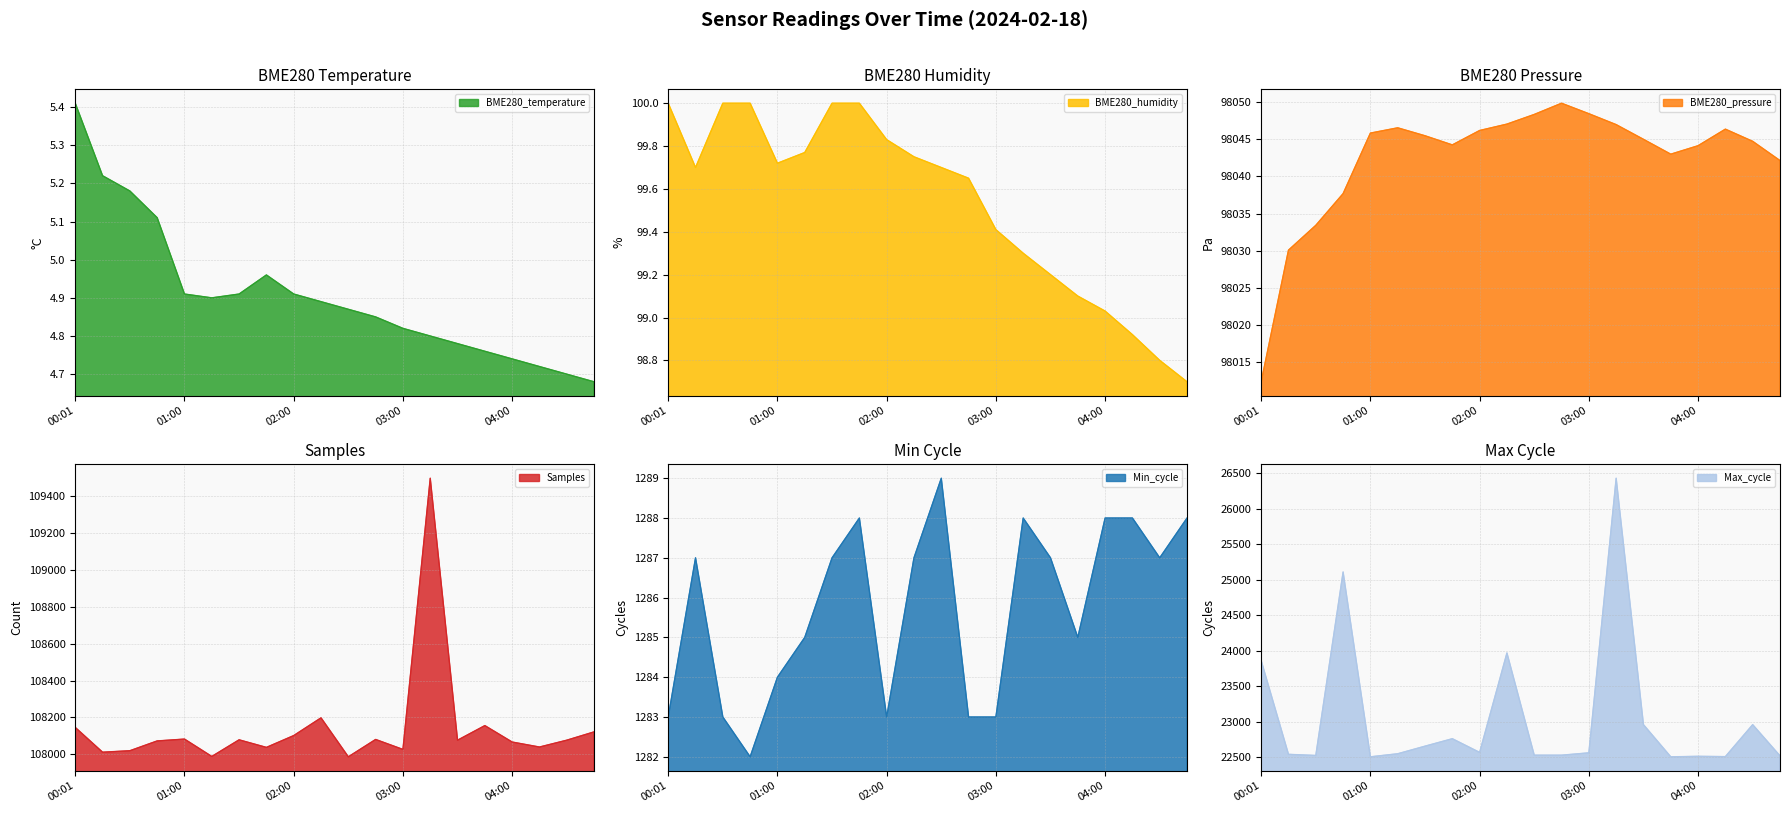

What is the difference between the Max_cycle values at 02:00 and 01:00?

62